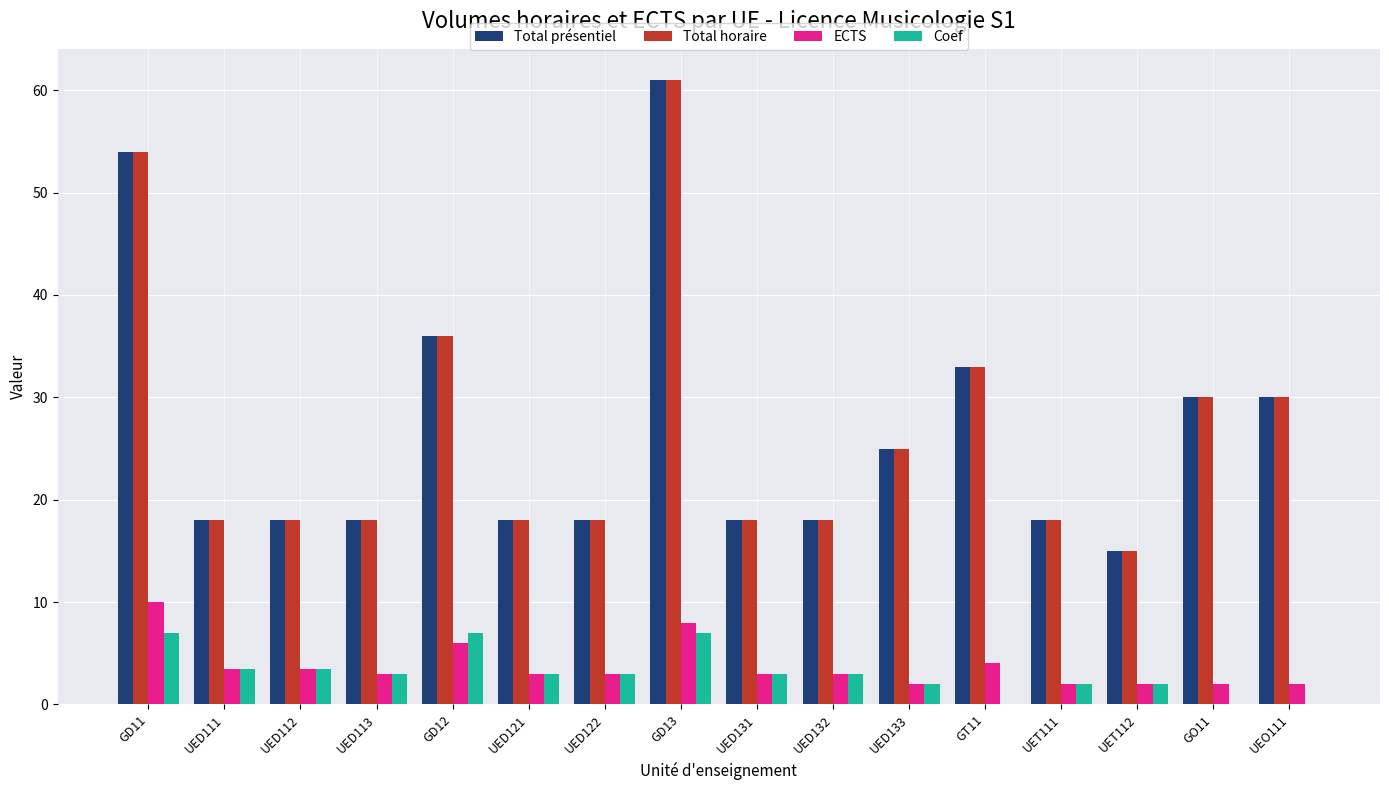

Which category has the highest value across all series?

GD13